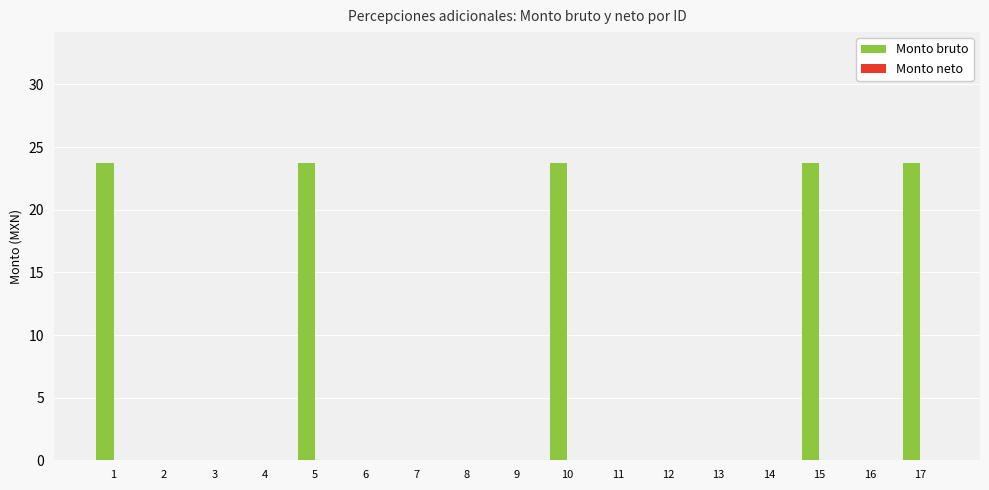

Reading right to left, list all the values displayed in this chart.

17=23.7	16=0.0	15=23.7	14=0.0	13=0.0	12=0.0	11=0.0	10=23.7	9=0.0	8=0.0	7=0.0	6=0.0	5=23.7	4=0.0	3=0.0	2=0.0	1=23.7